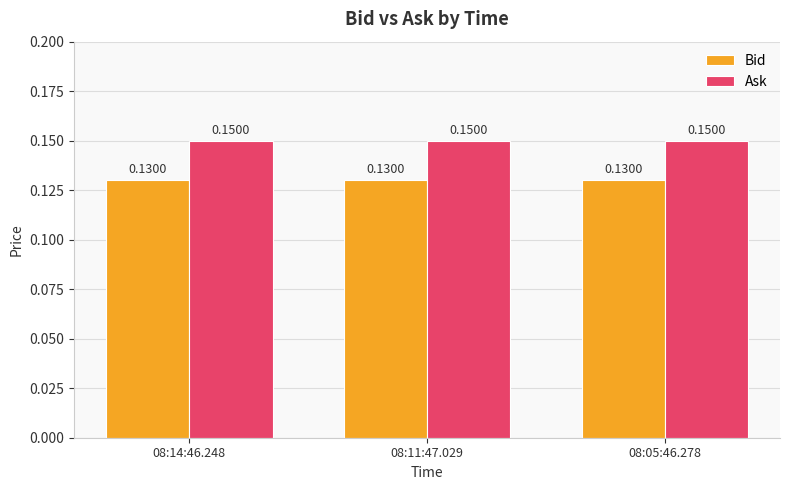

Are the bars horizontal?

No